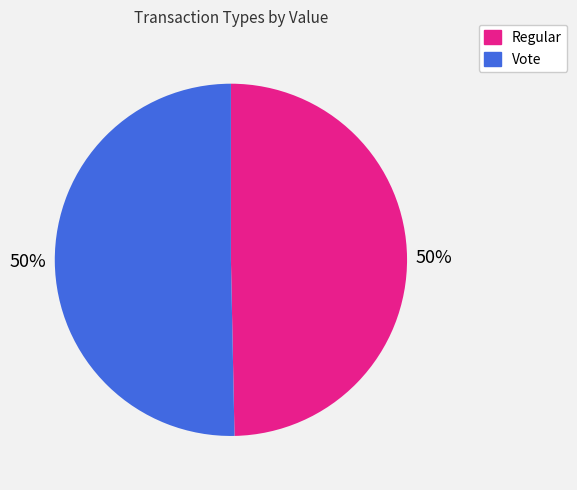

Is it true that Vote is 36% of the pie?

False